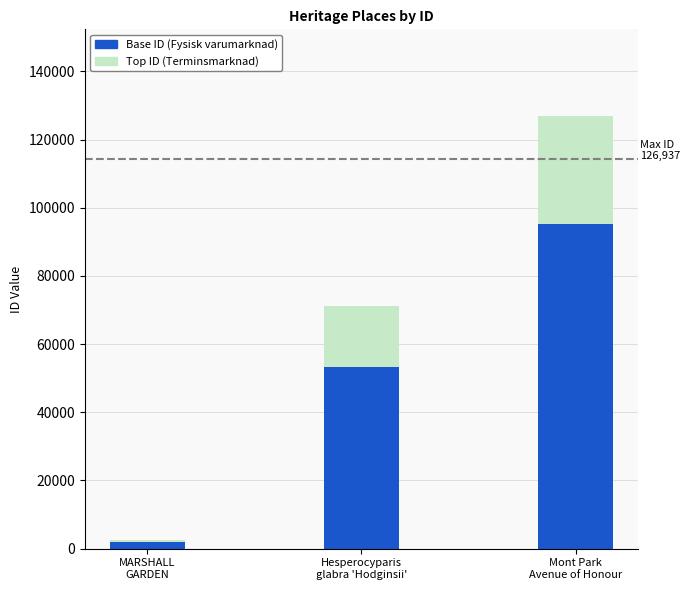

What is the difference between the maximum and minimum values in the Base ID (Fysisk varumarknad) series?

93387.0